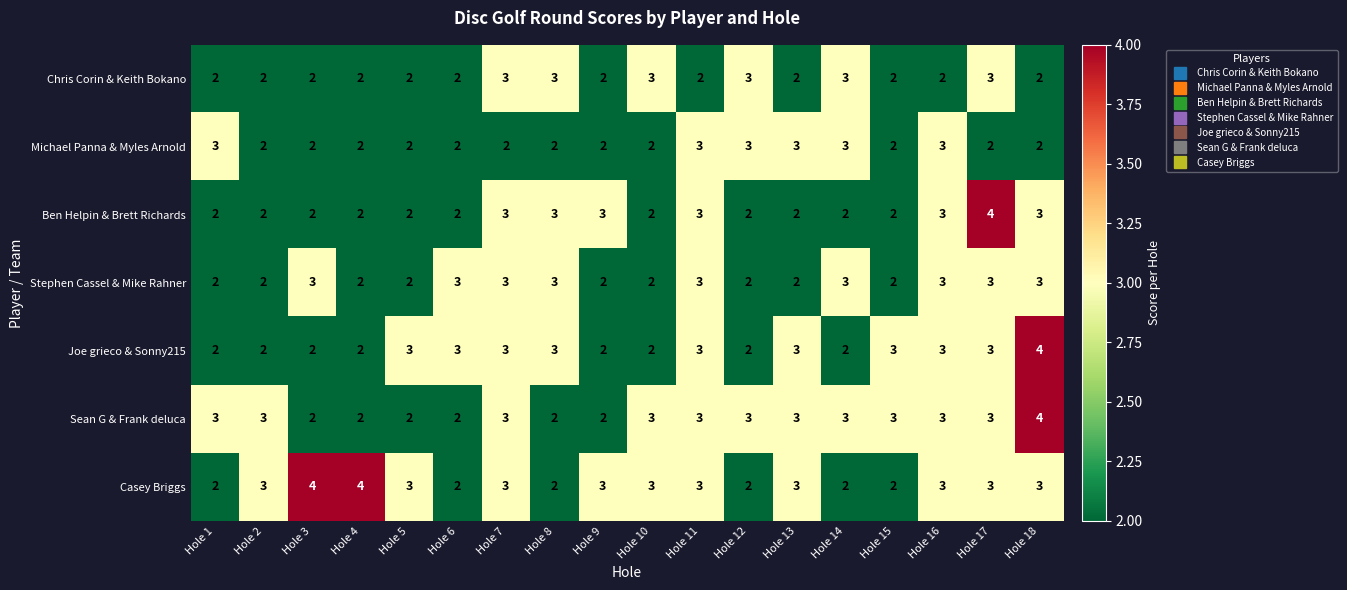

Which series has the largest total across all categories?

Casey Briggs